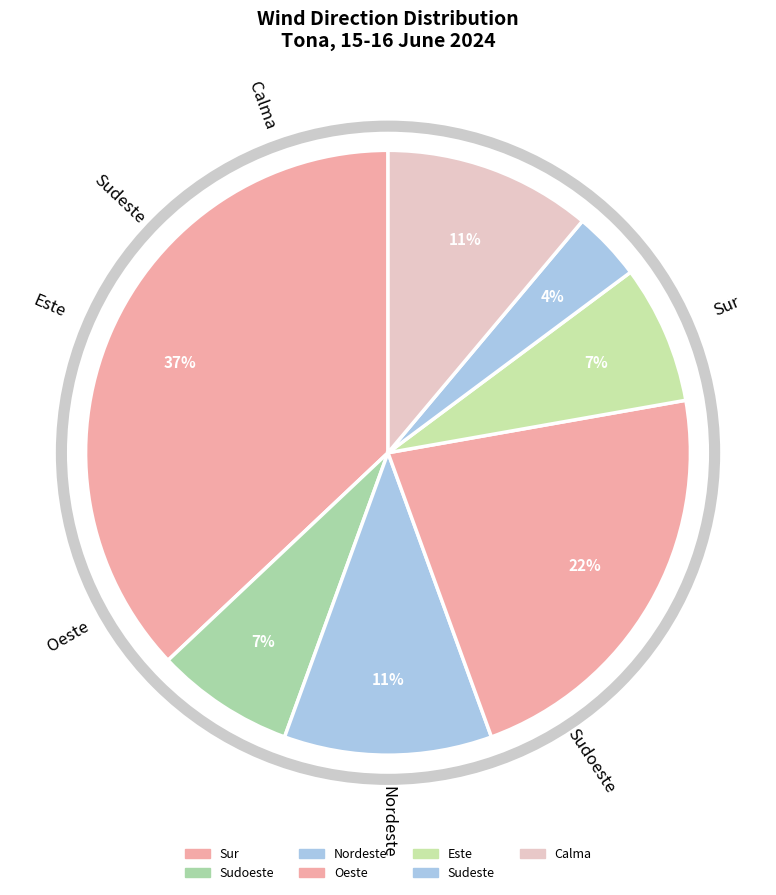

Count the number of slices in the pie.

7